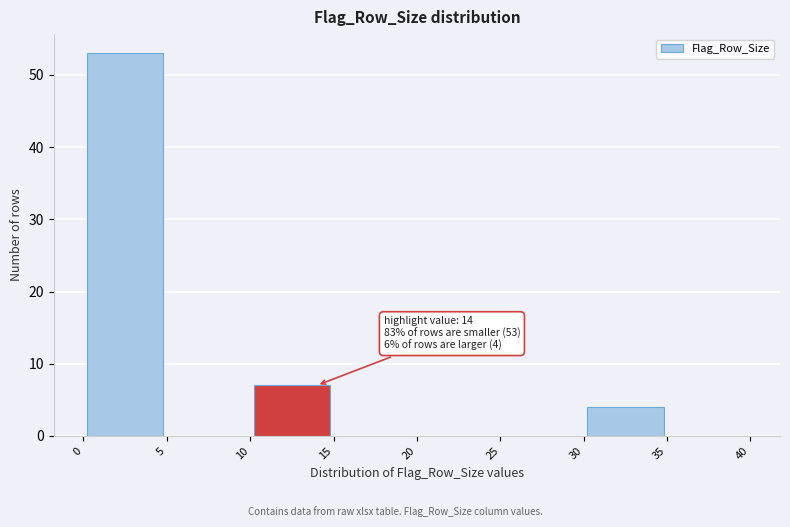

Which range on the x-axis has the tallest bar?

0 to 5